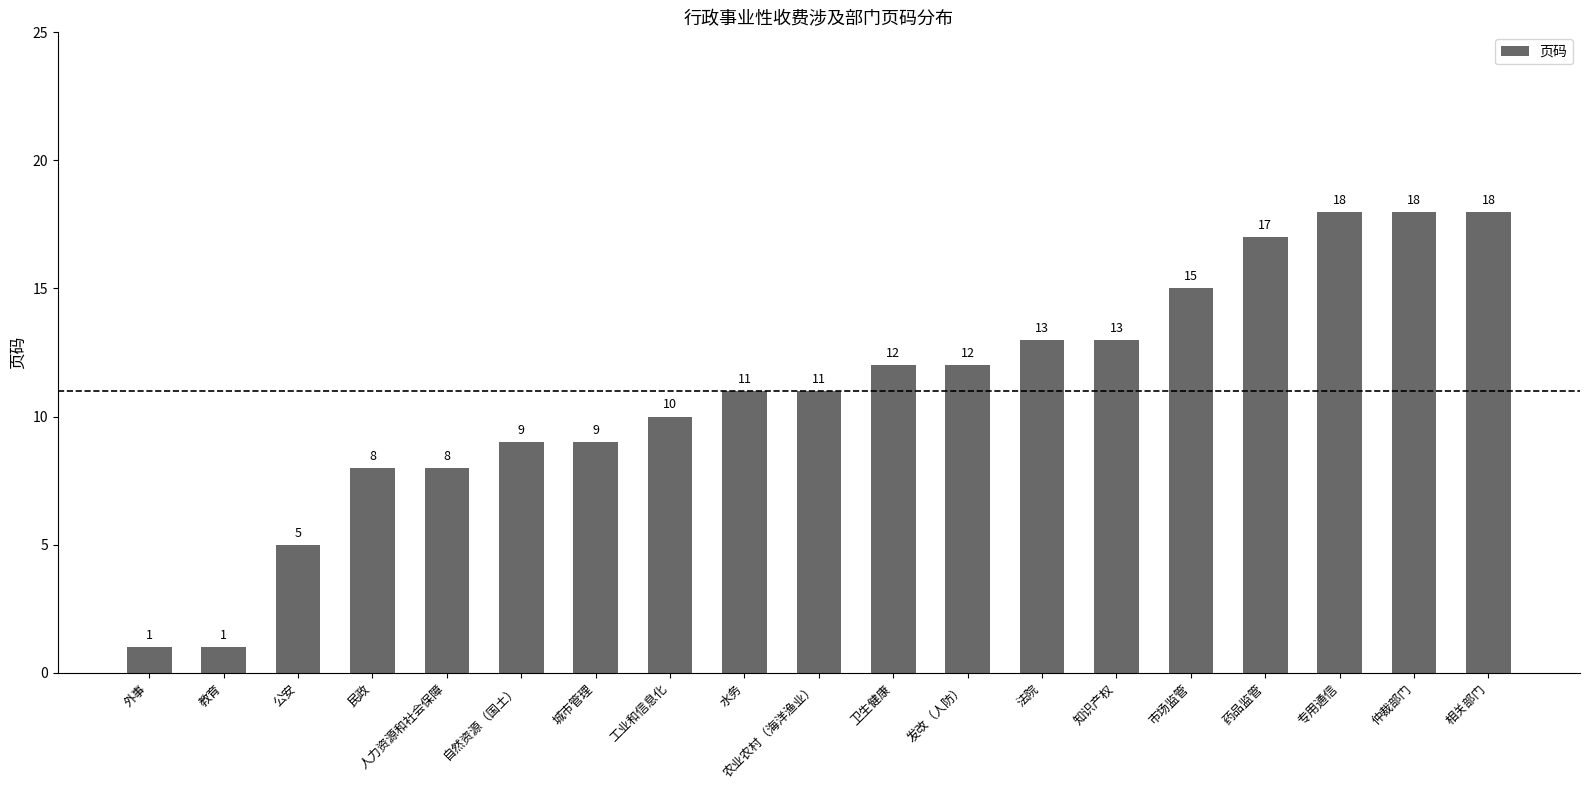

What is the sum of the values at 相关部门 and 民政?

26